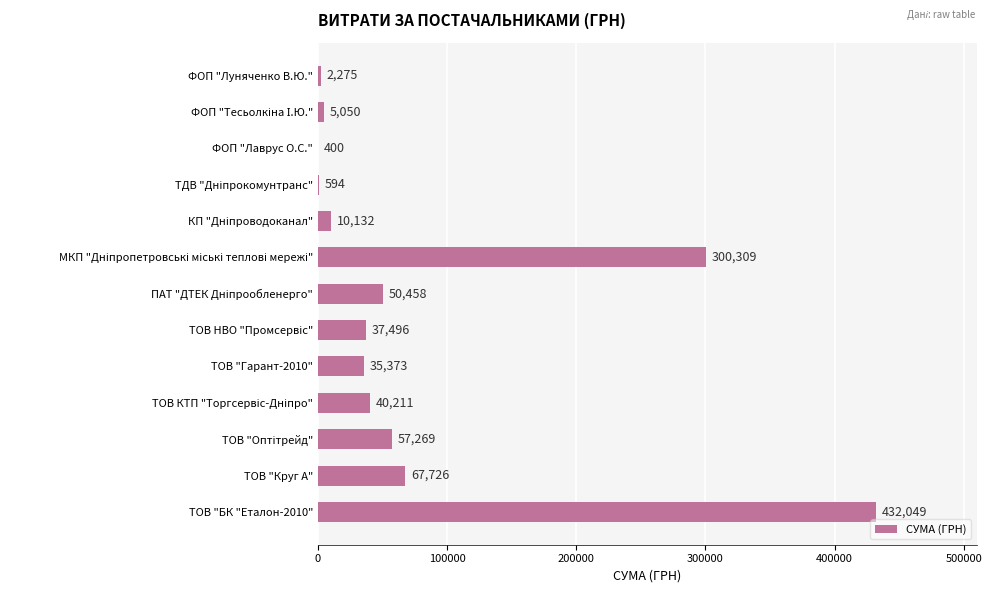

What is the maximum value shown in the chart?

432049.0